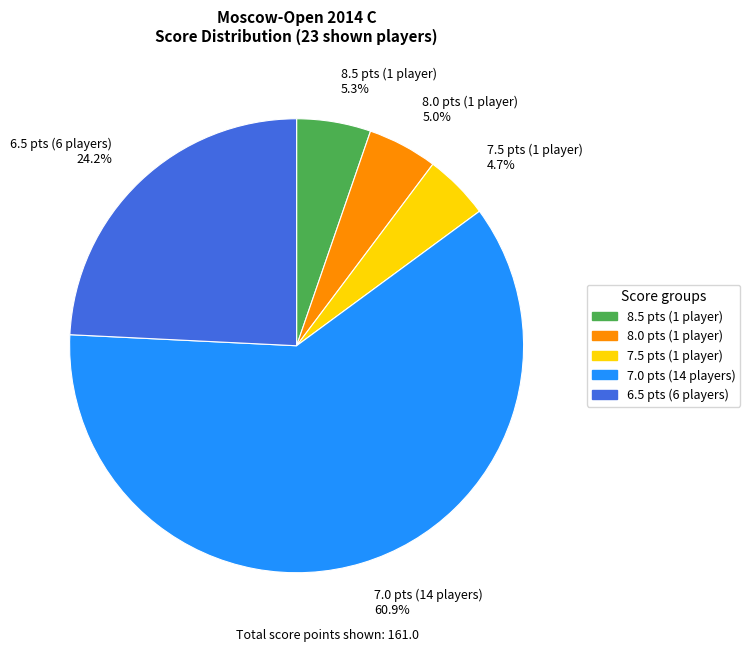

To the nearest percent, what is the average slice percentage?

20%